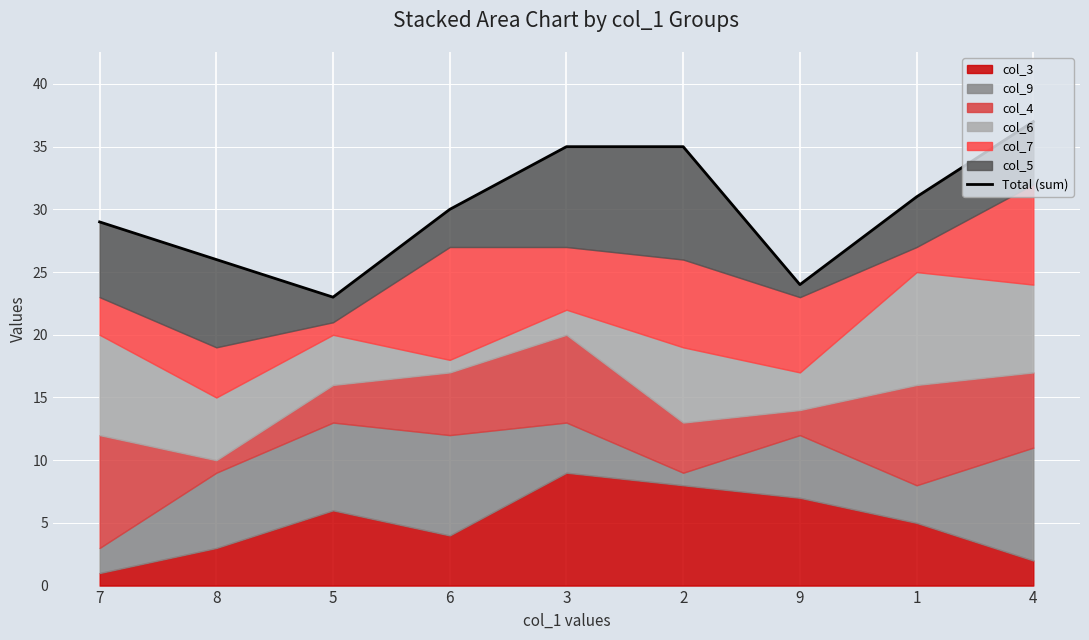

How many values are between 26 and 35?

6